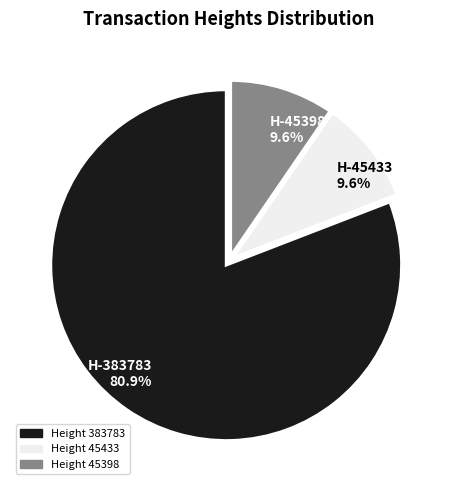

Is there any slice that represents more than half of the pie?

Yes